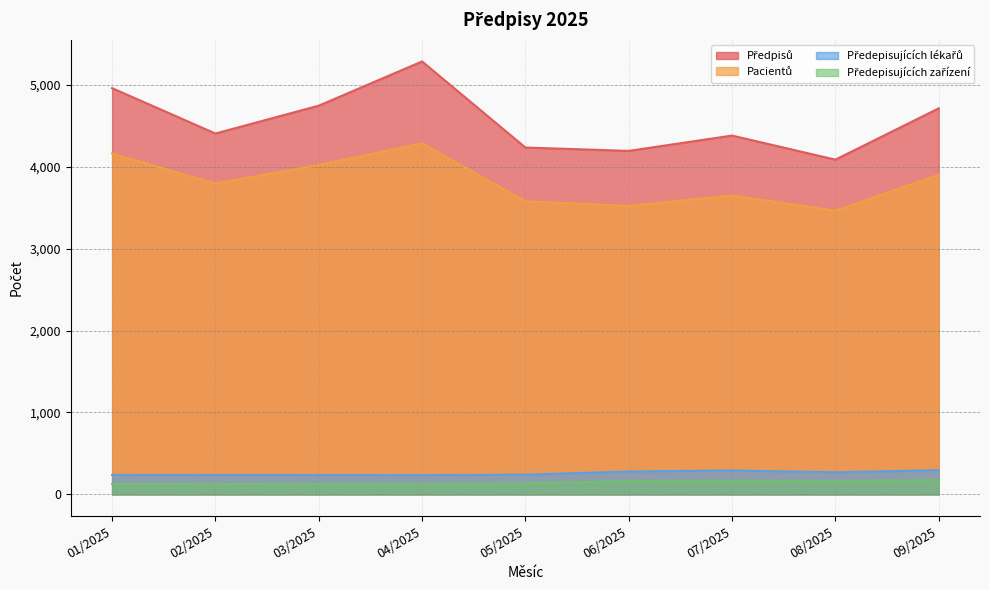

Reading left to right, list all the values displayed in this chart.

Předpisů: 01/2025=4960	02/2025=4406	03/2025=4746	04/2025=5286	05/2025=4235	06/2025=4194	07/2025=4381	08/2025=4087	09/2025=4713
Pacientů: 01/2025=4161	02/2025=3796	03/2025=4022	04/2025=4286	05/2025=3579	06/2025=3522	07/2025=3650	08/2025=3463	09/2025=3902
Předepisujících lékařů: 01/2025=238	02/2025=237	03/2025=236	04/2025=235	05/2025=241	06/2025=279	07/2025=292	08/2025=270	09/2025=296
Předepisujících zařízení: 01/2025=127	02/2025=126	03/2025=129	04/2025=129	05/2025=135	06/2025=163	07/2025=167	08/2025=161	09/2025=176